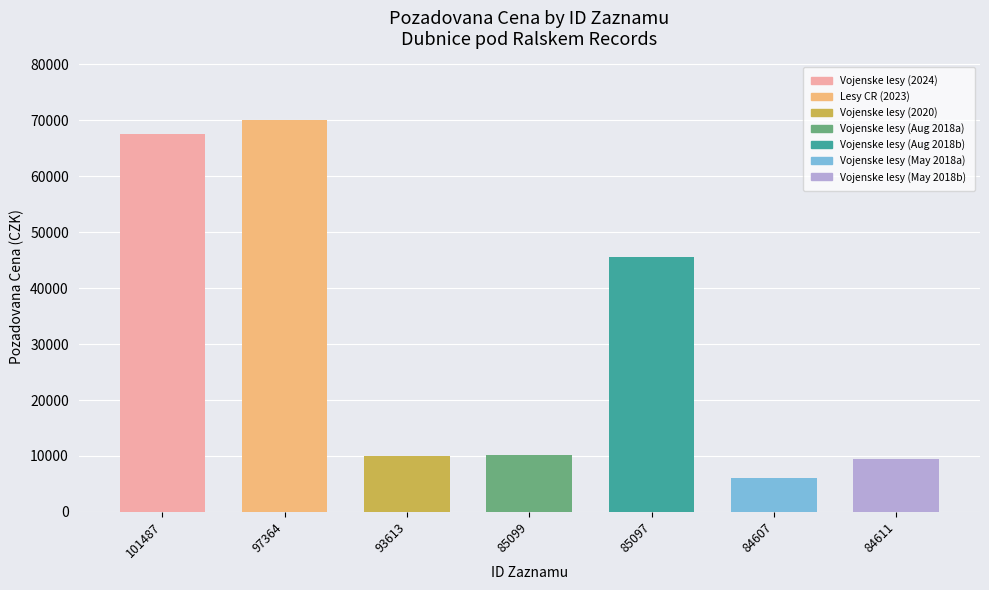

Rank the categories by value from highest to lowest.

97364, 101487, 85097, 85099, 93613, 84611, 84607